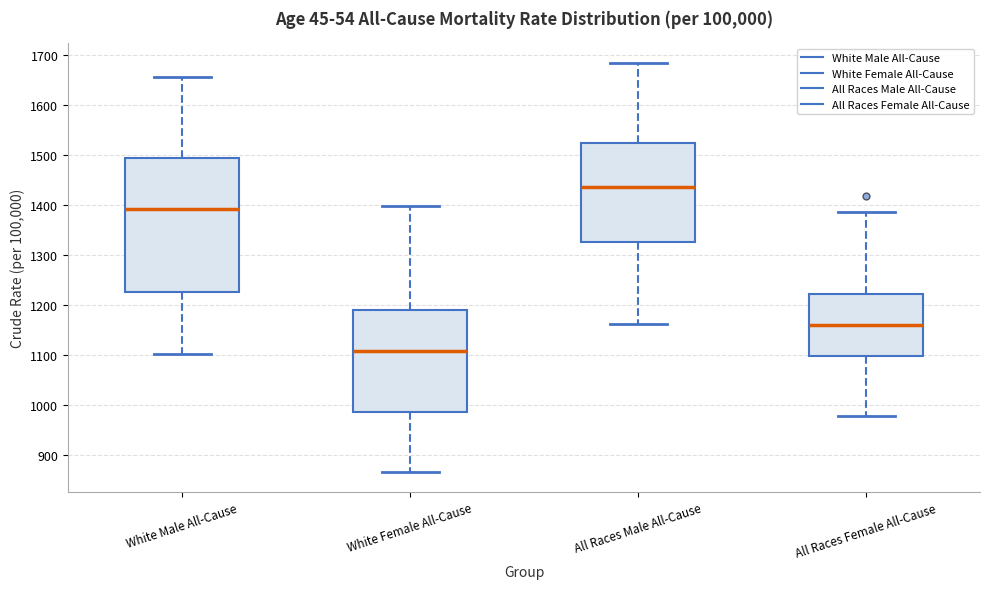

Reading left to right, read every box against the y-axis: the position of its median line, the range the box covers, and the ends of its whiskers. The values are not printed on the chart, so give them approximately, as read against the axis.

White Male All-Cause: median 1390, box 1230 to 1490, whiskers 1100 to 1660
White Female All-Cause: median 1110, box 990 to 1190, whiskers 870 to 1400
All Races Male All-Cause: median 1440, box 1330 to 1520, whiskers 1160 to 1680
All Races Female All-Cause: median 1160, box 1100 to 1220, whiskers 980 to 1390